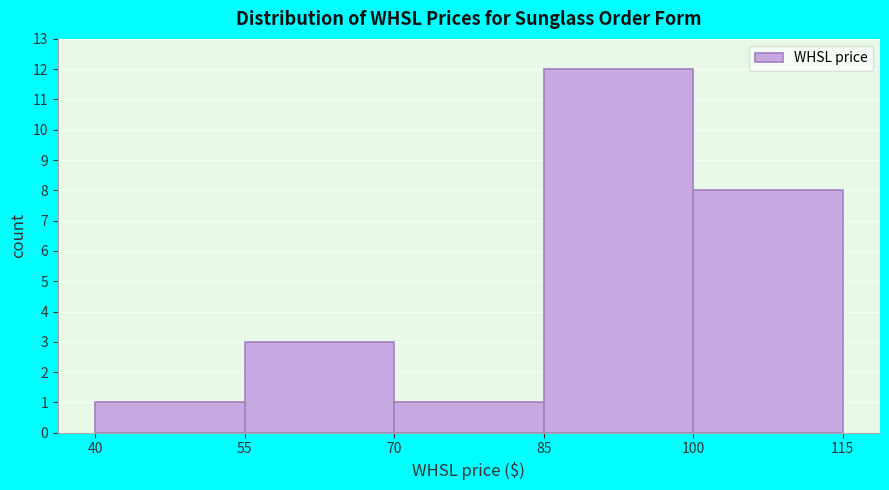

Reading left to right, list every bar in this chart as the range it spans on the x-axis followed by its height. The values are not printed on the chart, so give them approximately, as read against the axis.

40 to 55: 1
55 to 70: 3
70 to 85: 1
85 to 100: 12
100 to 115: 8